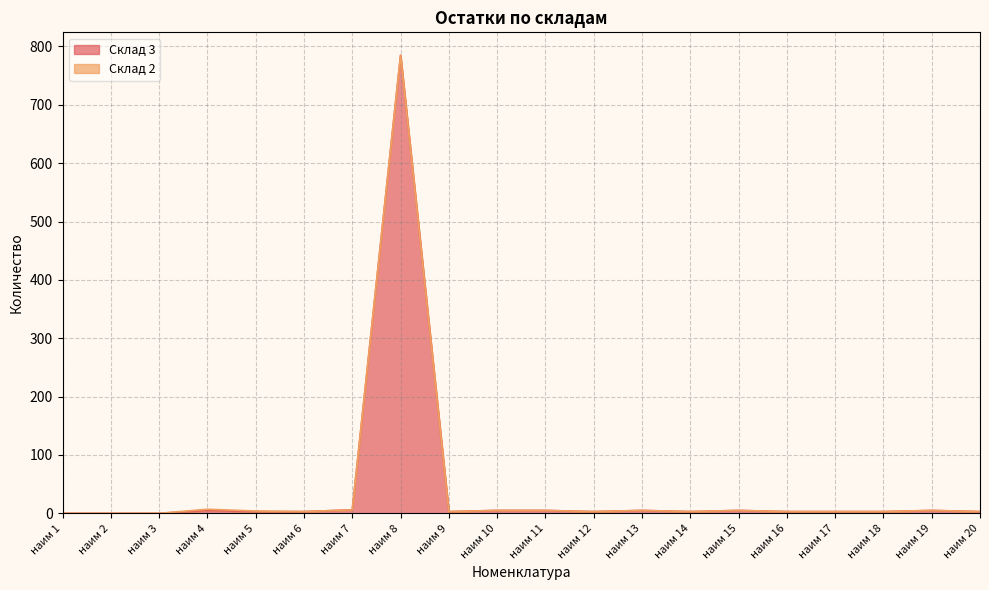

True or false: the data has more than 0 interior local peaks.

True